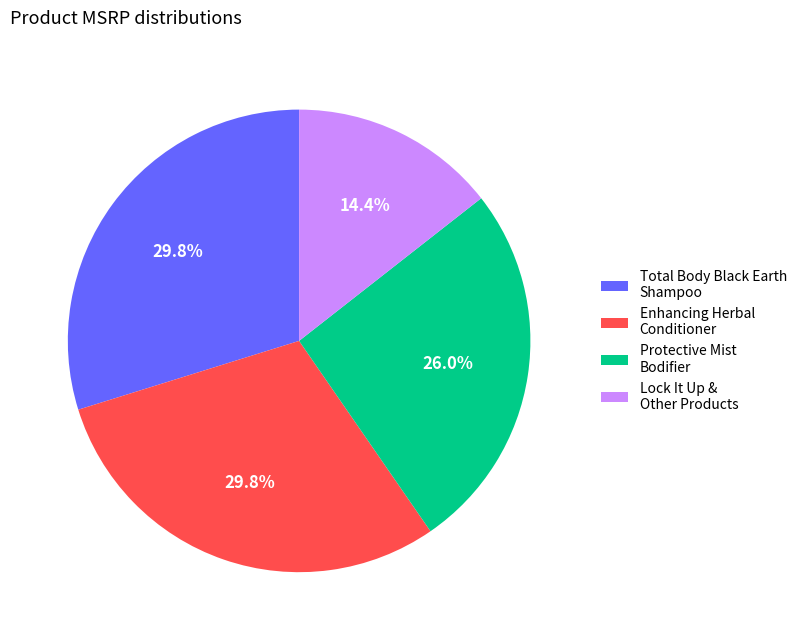

Combined, what portion of the pie is Lock It Up & Other Products and Protective Mist Bodifier?

40.4%